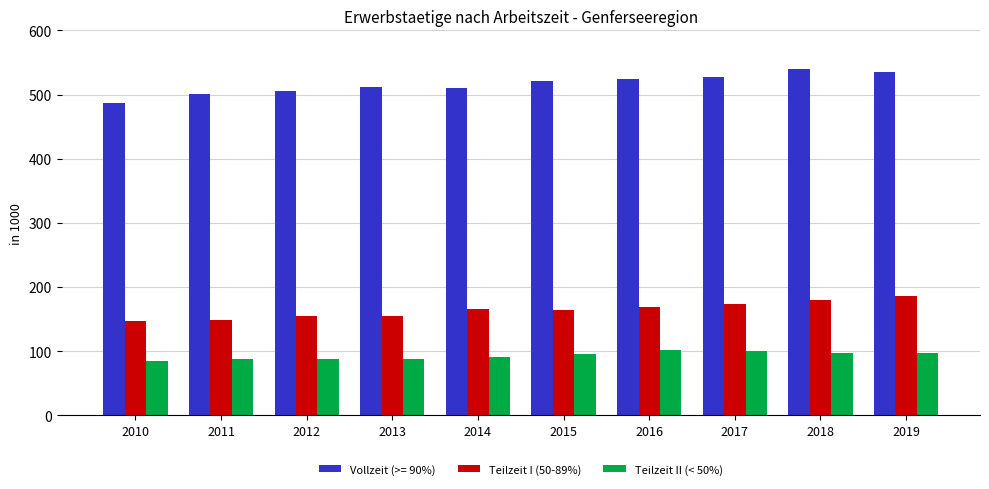

Between 2010 and 2012, which series saw the biggest shift?

Vollzeit (>= 90%)